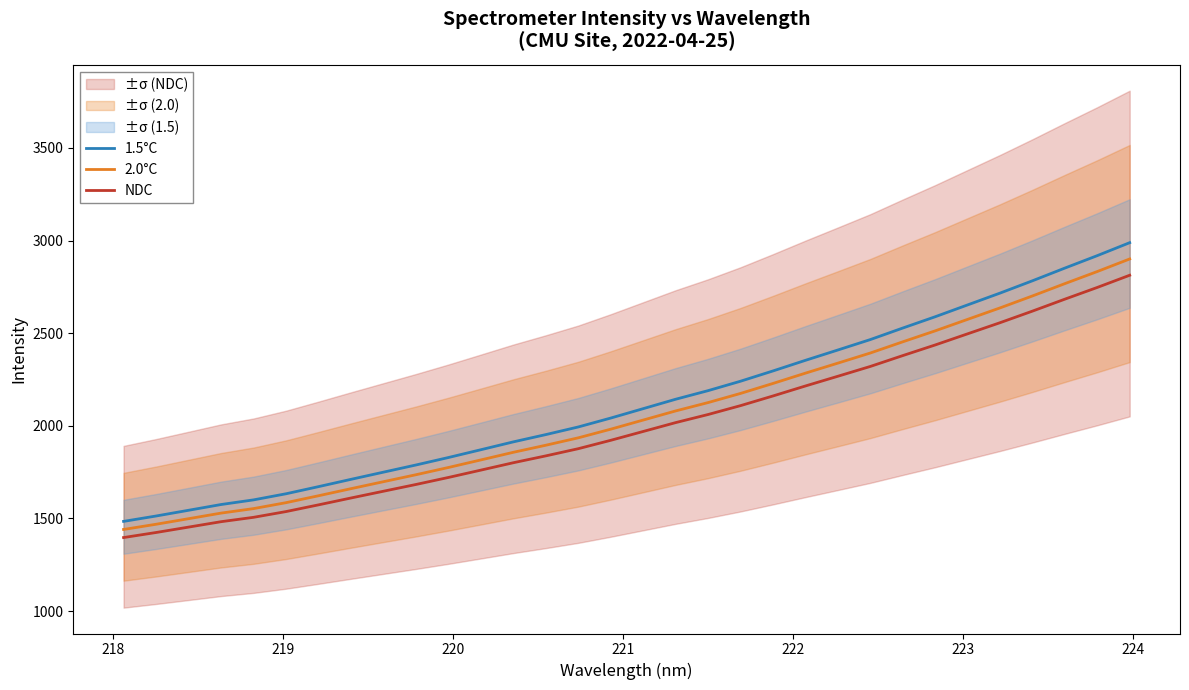

List the series in order of their peak value, lowest first.

NDC, 2.0°C, 1.5°C